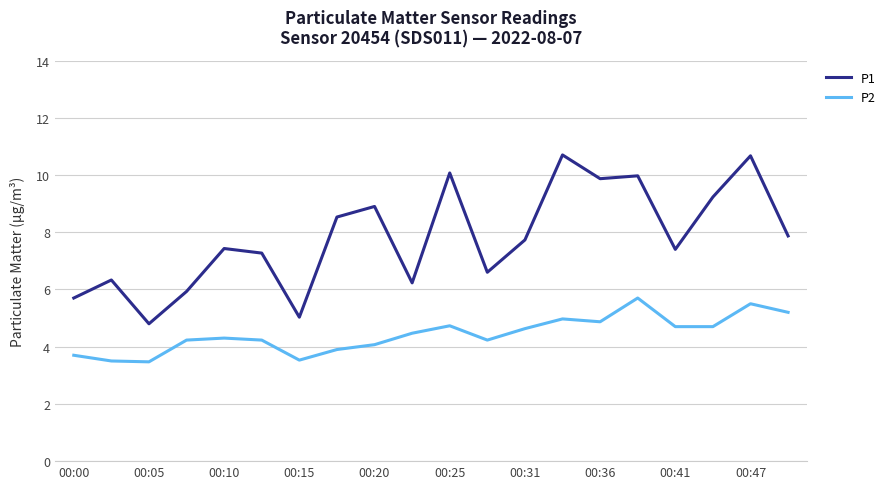

List the series in order of their peak value, lowest first.

P2, P1